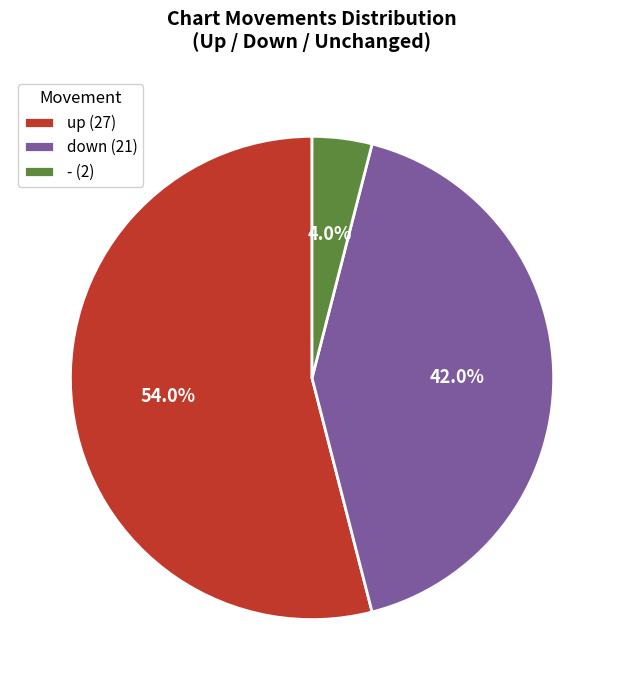

Rank the categories by value from lowest to highest.

-, down, up